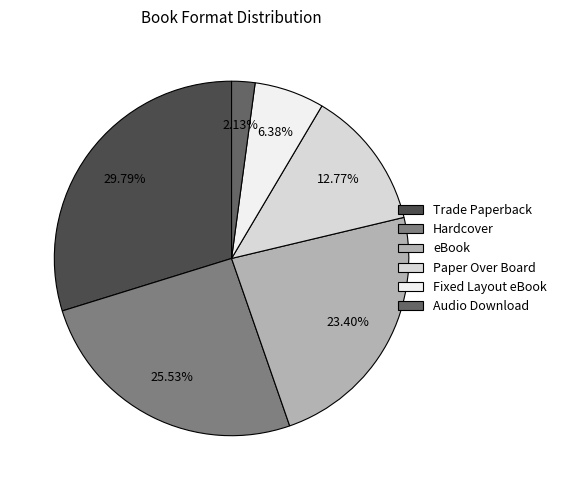

What percentage is the eBook slice, to the nearest percent?

23%